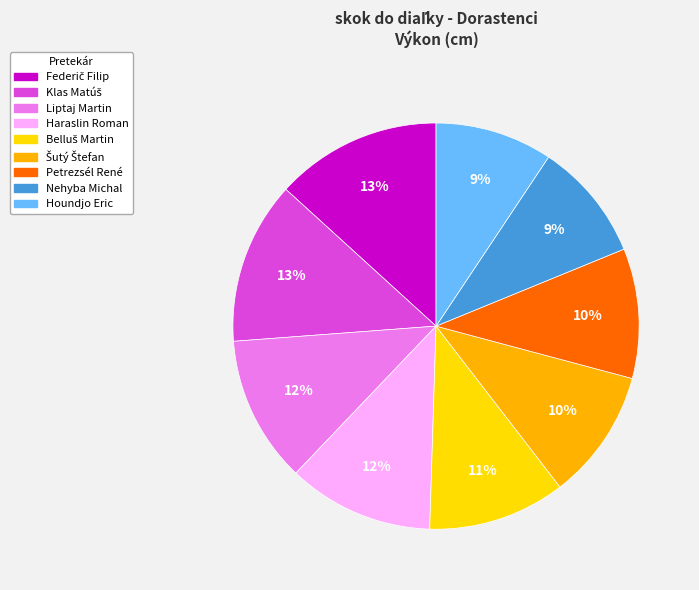

To the nearest percent, what portion does Houndjo Eric represent?

9%